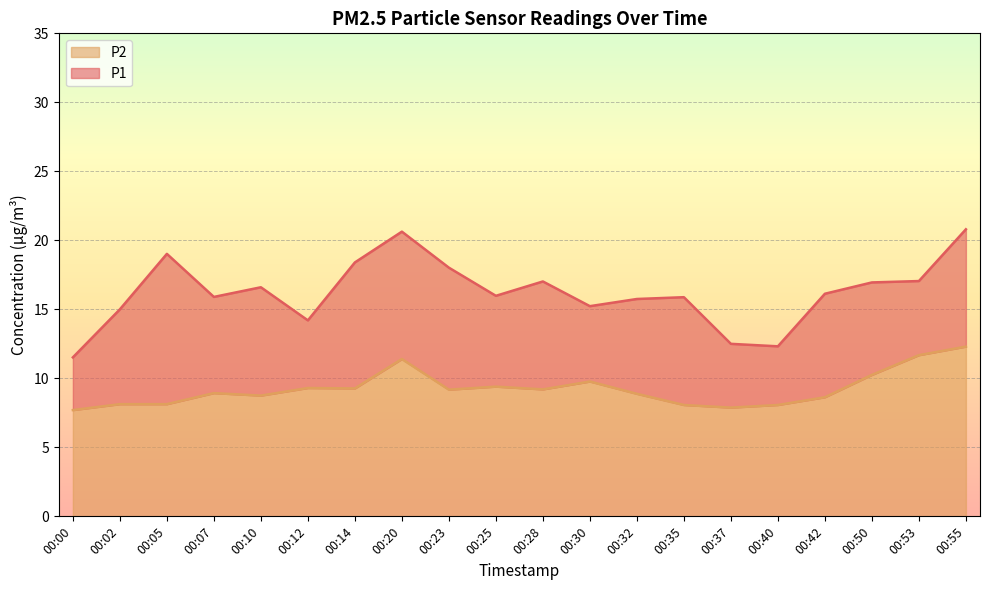

What is the spread (max minus min) of values at 00:05?

10.9